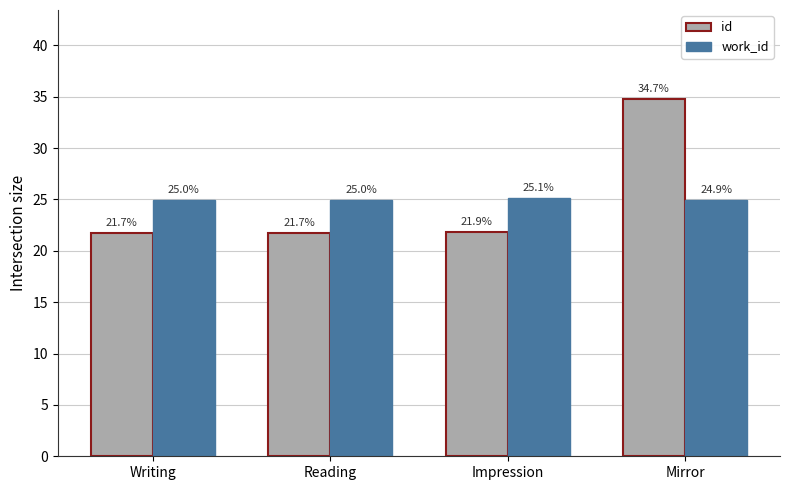

What is the difference between the highest and lowest values at Writing?

3.3